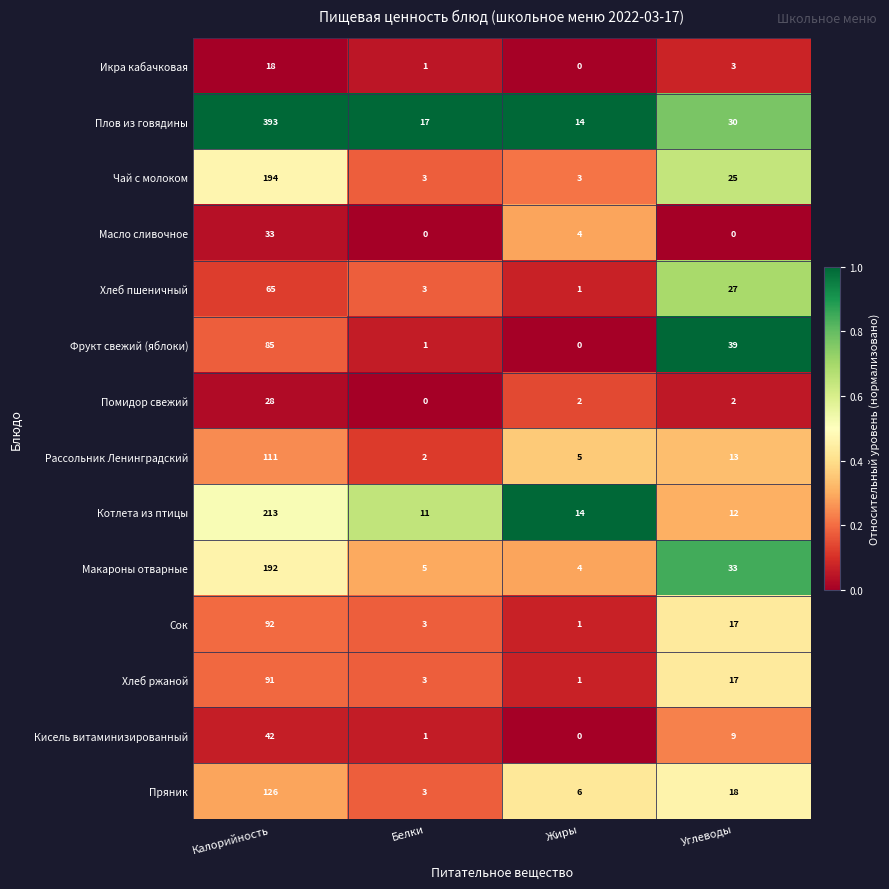

What is the total value across all series at Белки?

53